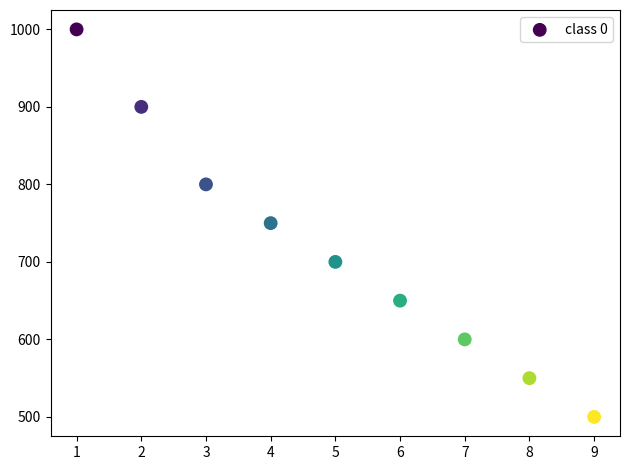

What is the average X value?

5